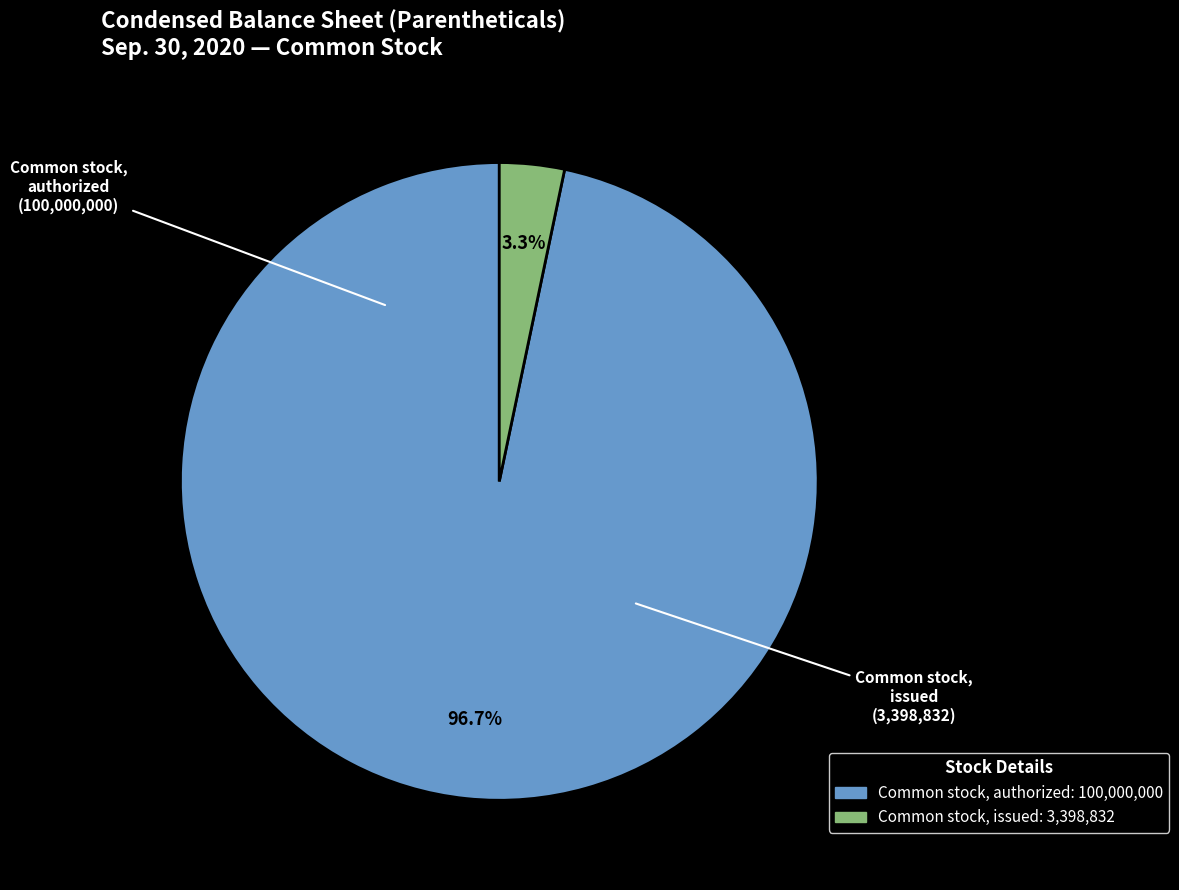

To the nearest percent, what is the combined percentage of Common stock, issued and Common stock, authorized?

100%